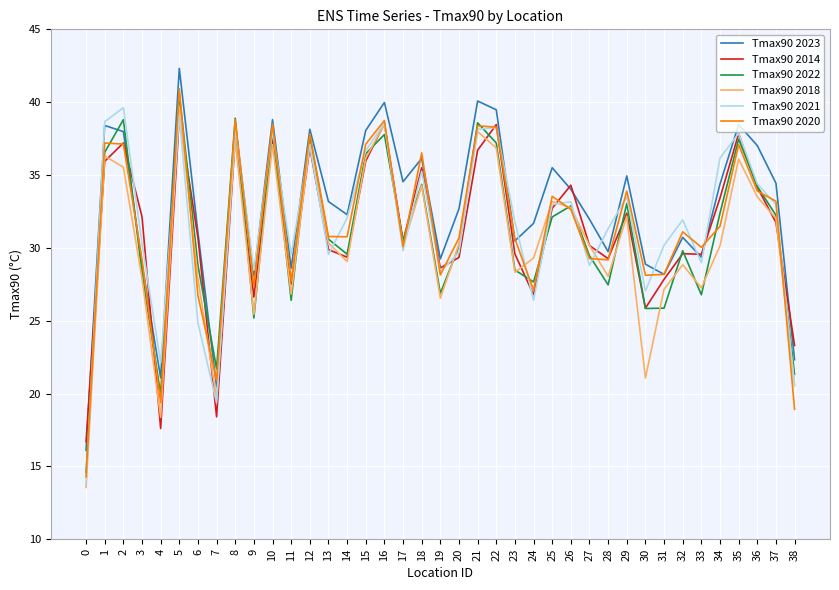

What is the spread (max minus min) of values at 29?

2.8